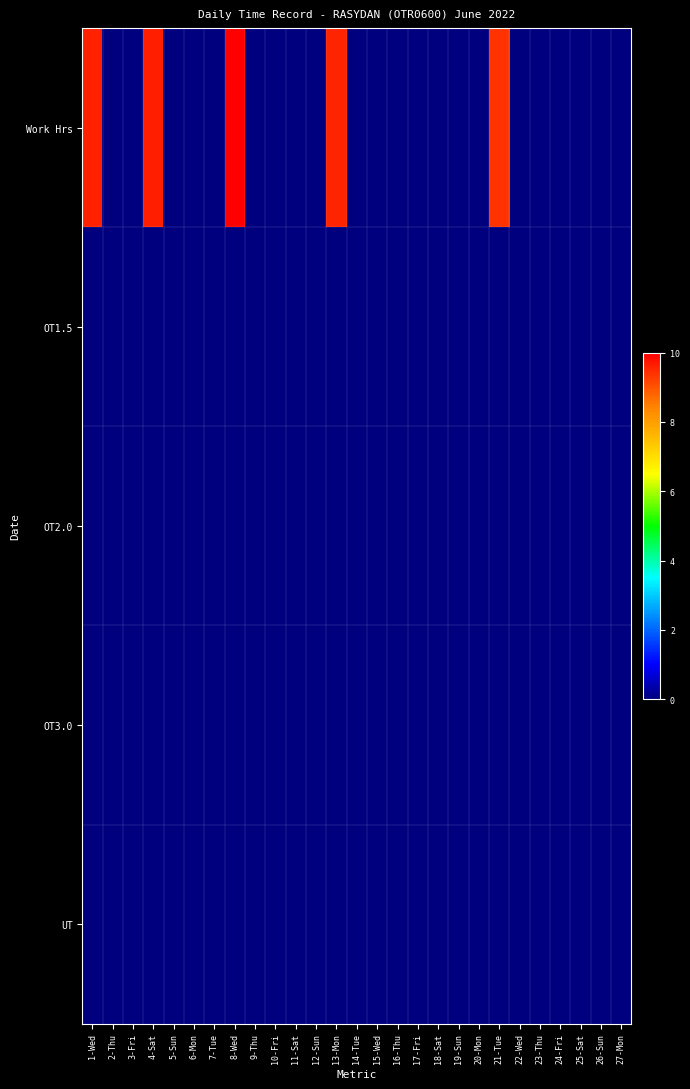

What is the total value across all series at 21-Tue?

9.4